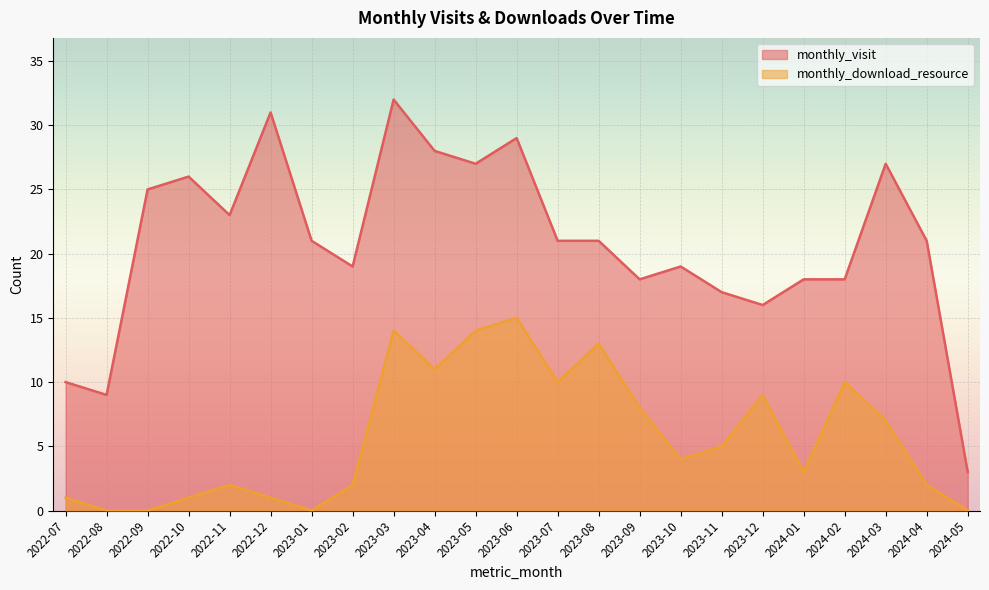

Which category has the lowest value in the monthly_visit series?

2024-05